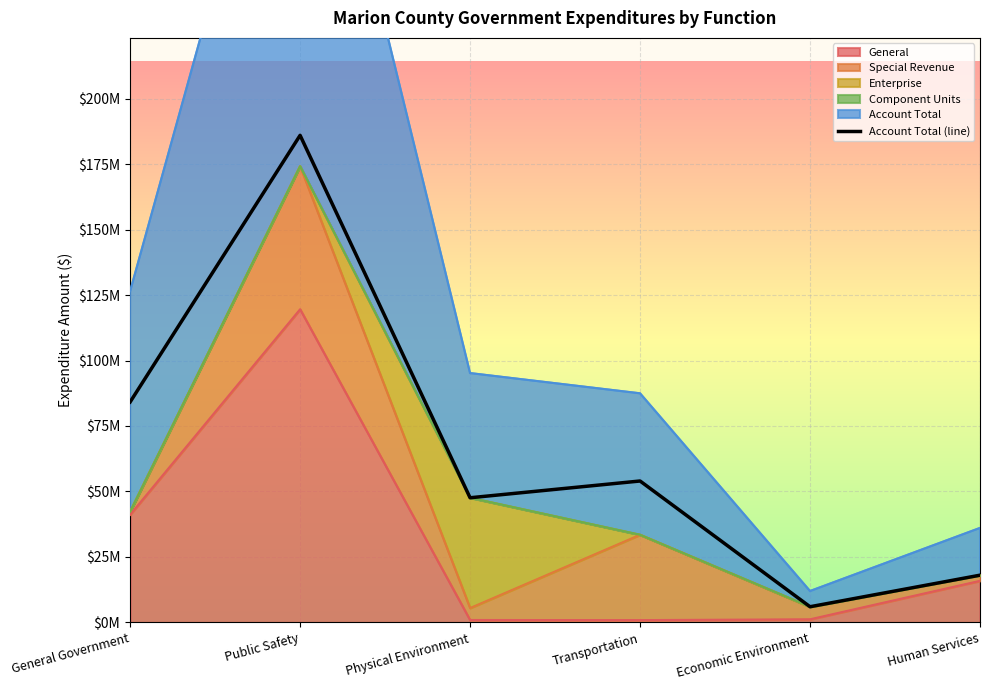

Reading right to left, transcribe all the data shown in this chart.

18045110	5999729	54001844	47601544	185963612	84157245